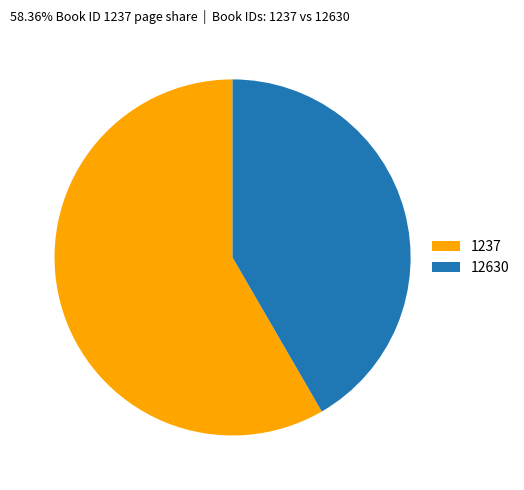

Combined, do 1237 and 12630 account for over 50%?

Yes